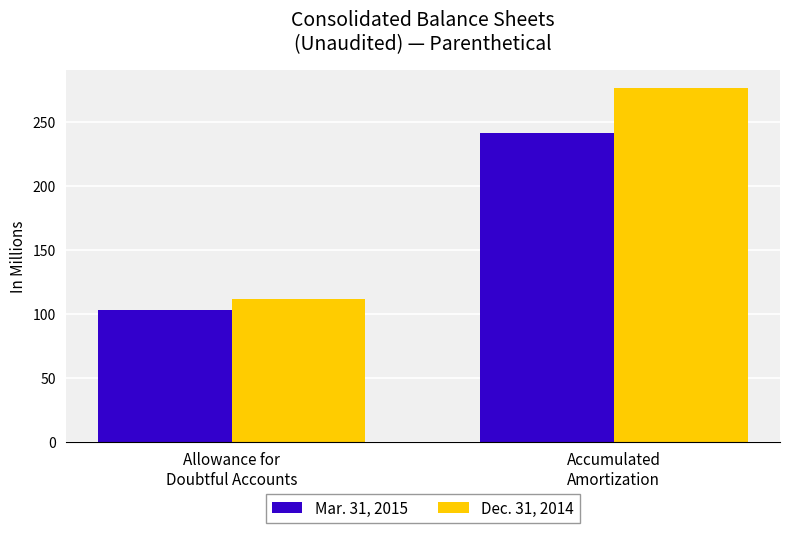

At which label does Mar. 31, 2015 first exceed 241?

Accumulated
Amortization